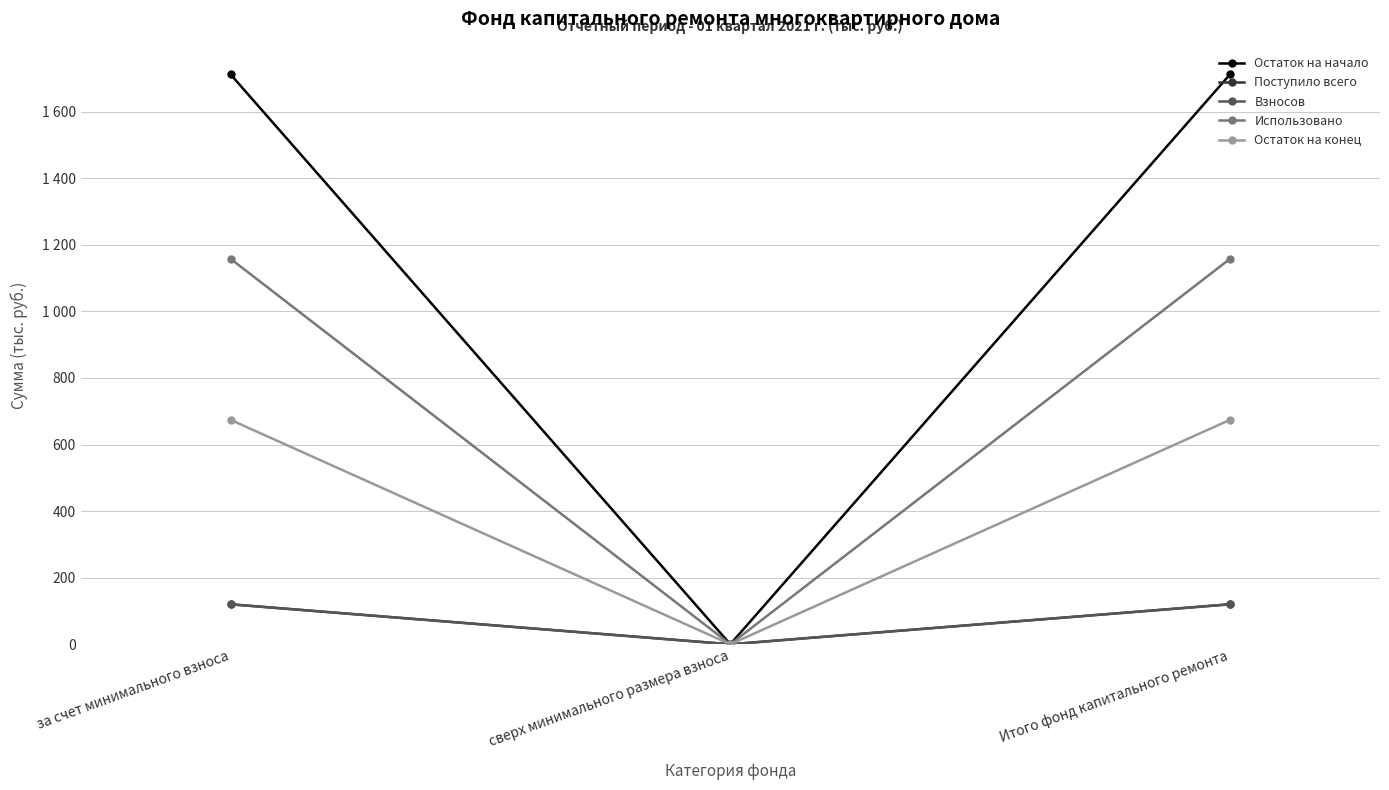

Reading right to left, what are all the values shown in this chart?

Остаток на начало: 1711.9	0.0	1711.9
Поступило всего: 120.1	0.0	120.1
Взносов: 120.1	0.0	120.1
Использовано: 1157.8	0.0	1157.8
Остаток на конец: 674.1	0.0	674.1